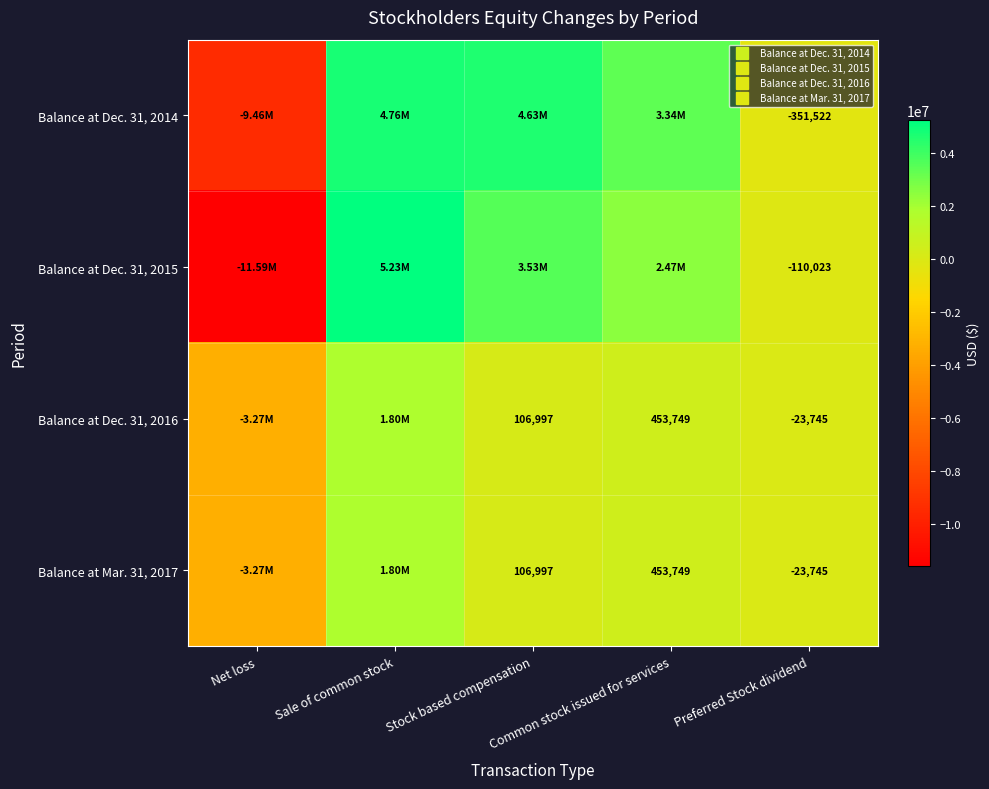

What is the lowest value of the Balance at Dec. 31, 2014 series?

-9461452